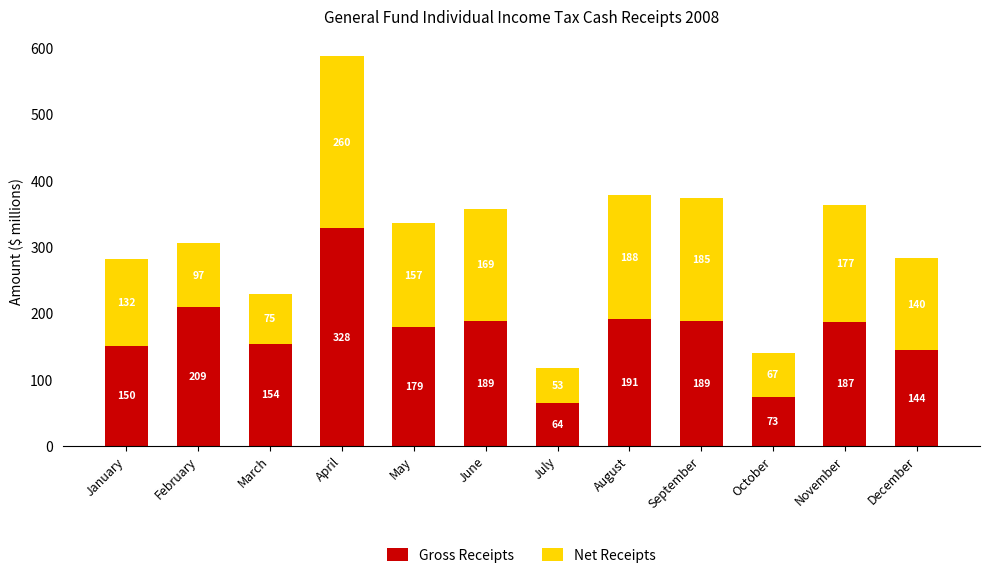

Which category has the highest value in the Gross Receipts series?

April